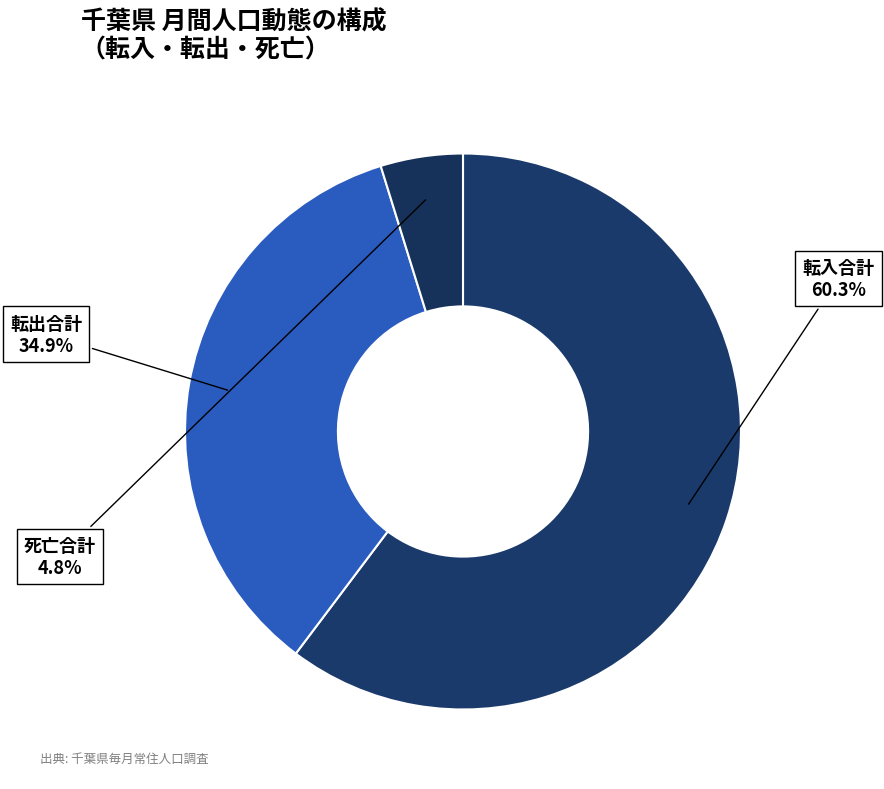

Rank the categories by value from highest to lowest.

転入合計, 転出合計, 死亡合計